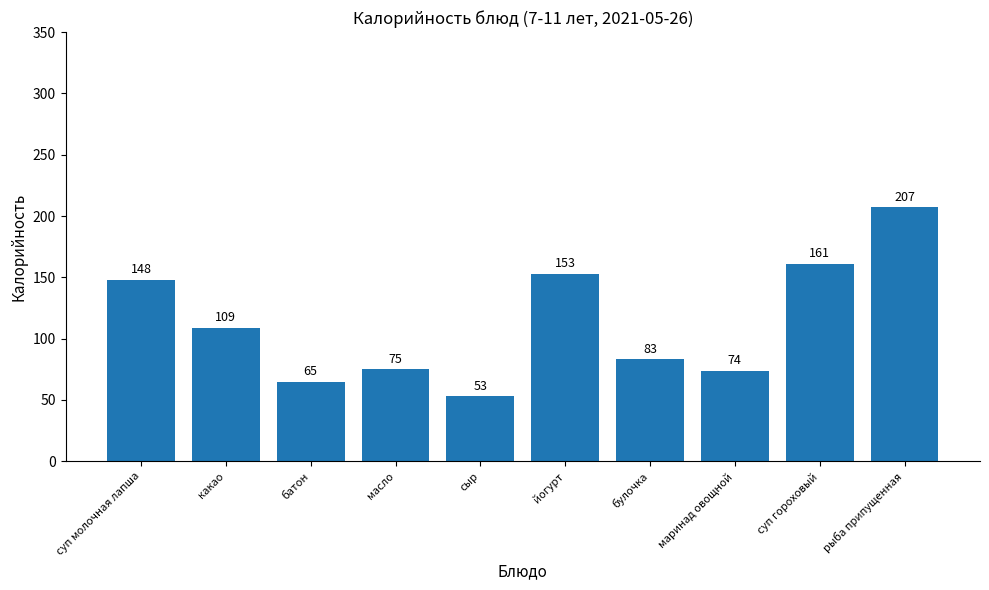

How many bars are there in total?

10